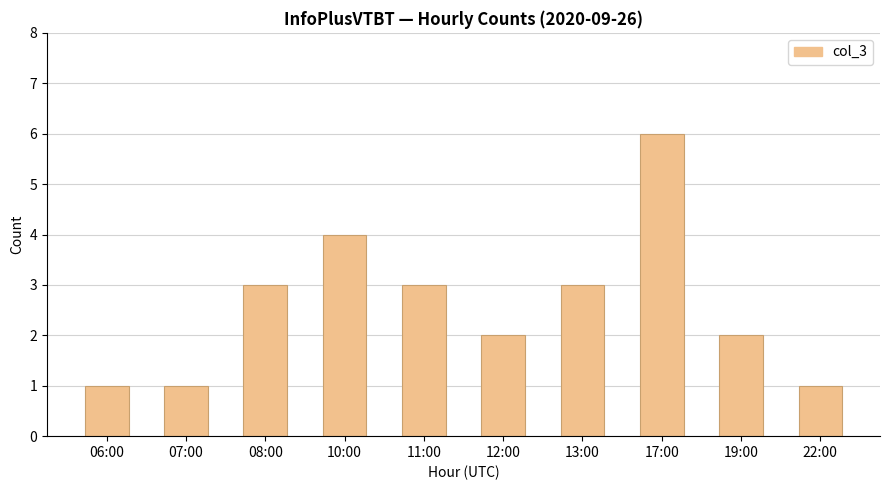

Approximately how many times larger is the value at 11:00 compared to 06:00?

3.0